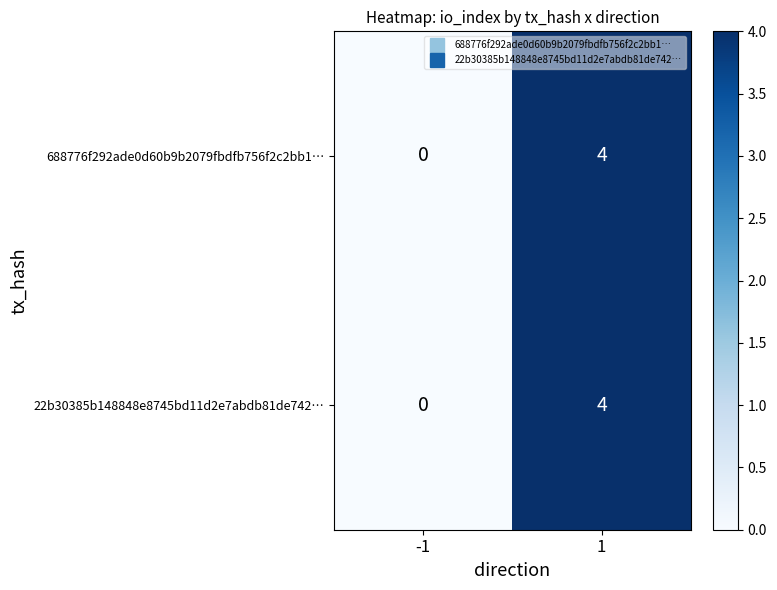

List the labels in order of 688776f292ade0d60b9b2079fbdfb756f2c2bb1… value, largest first.

1, -1